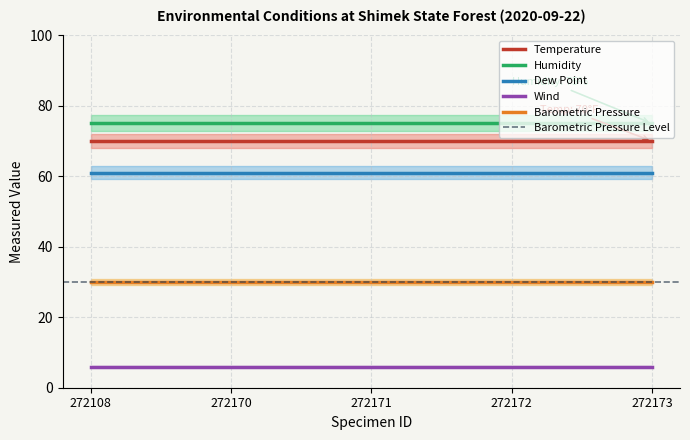

What is the sum of all Dew Point values?

305.0